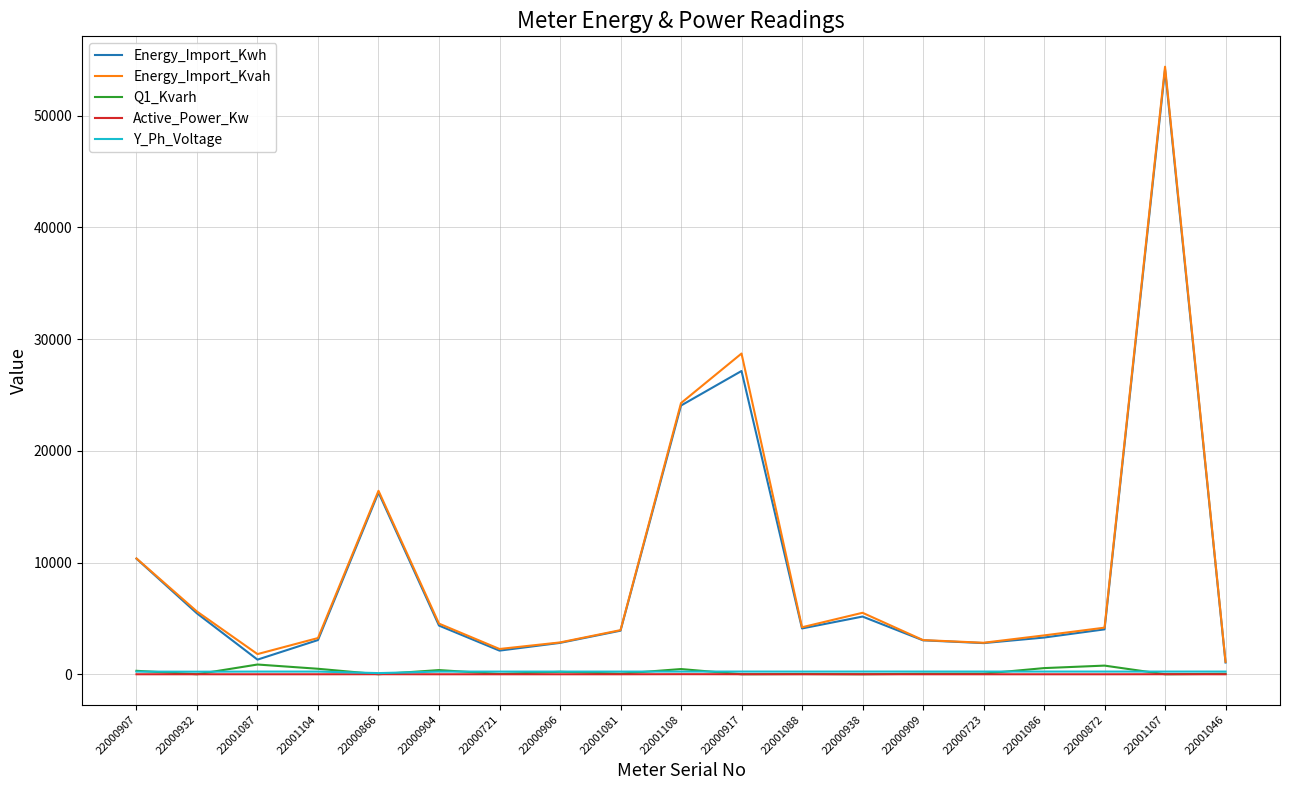

What is the greatest value displayed?

54390.7